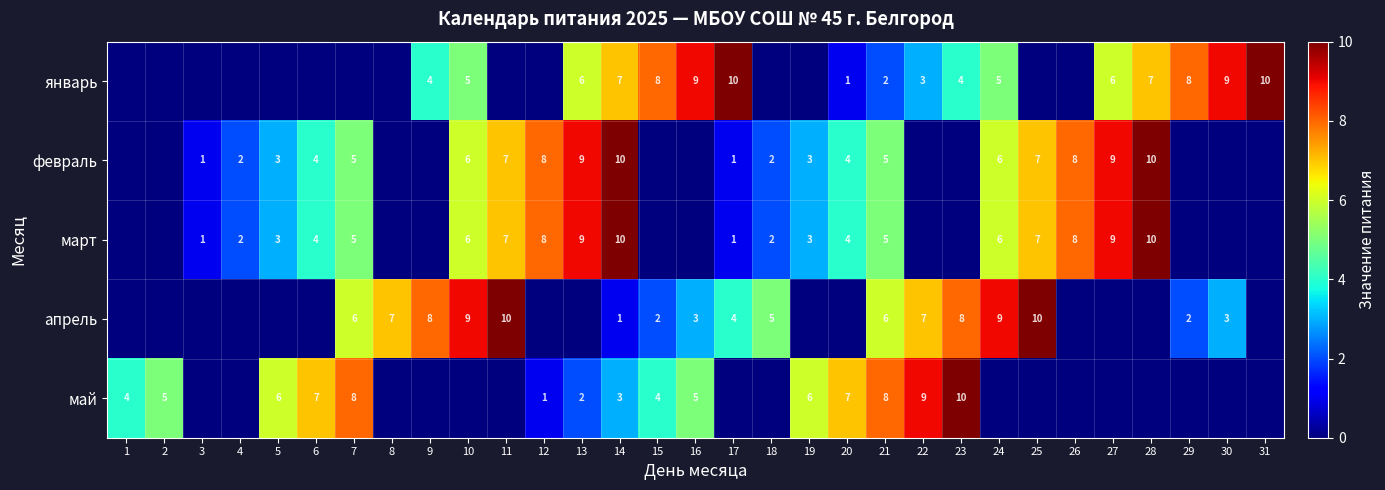

Between 26 and 1, which is larger?

26